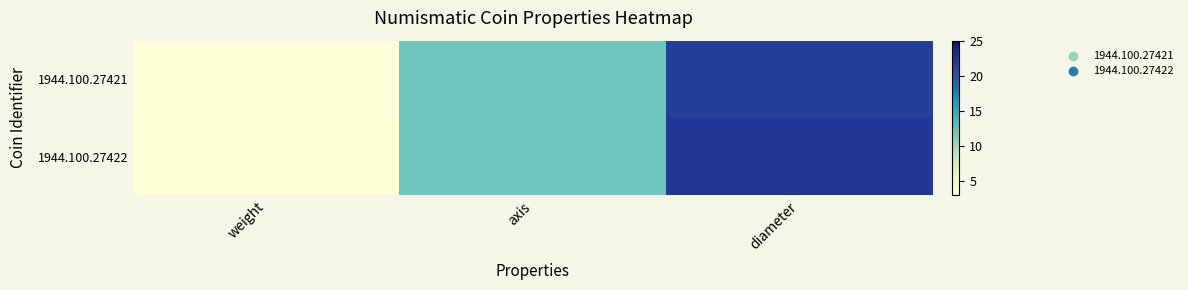

At which category does the chart reach its minimum across all series?

weight